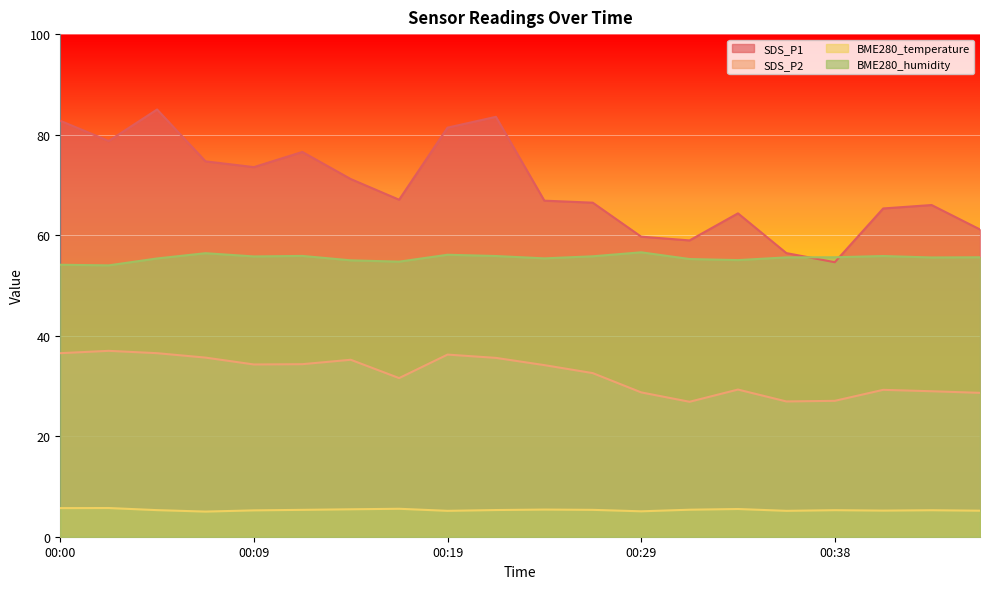

How many data points in SDS_P1 are less than 67?

10